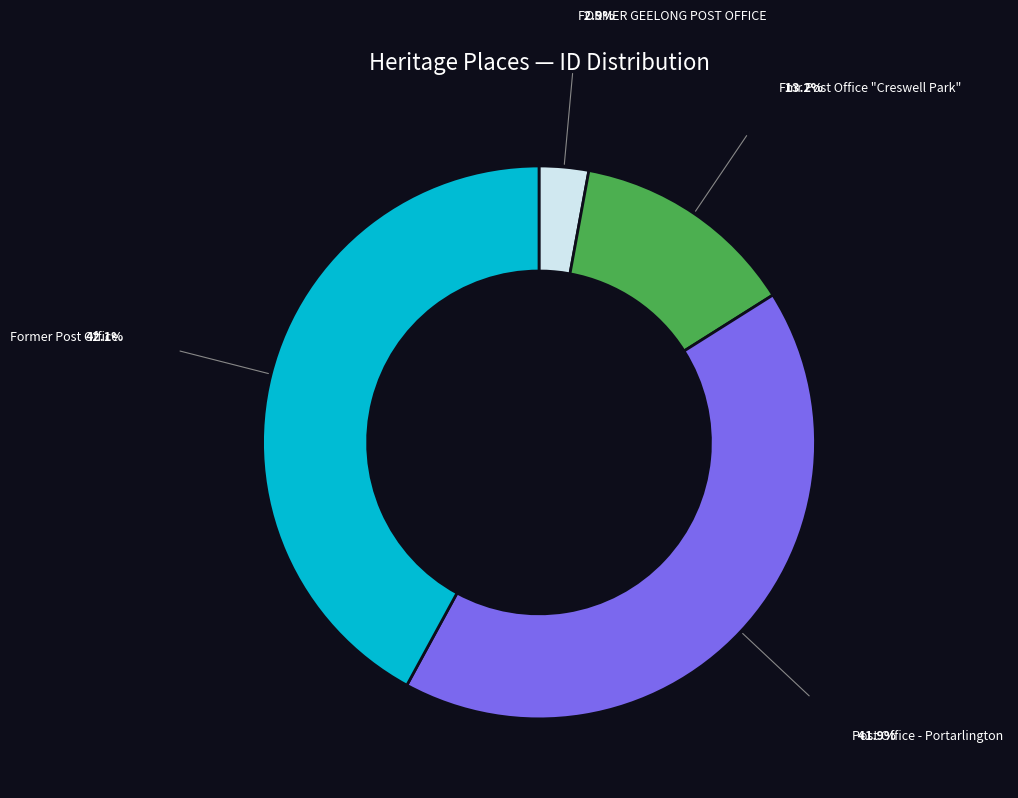

Is there a majority slice in this chart?

No